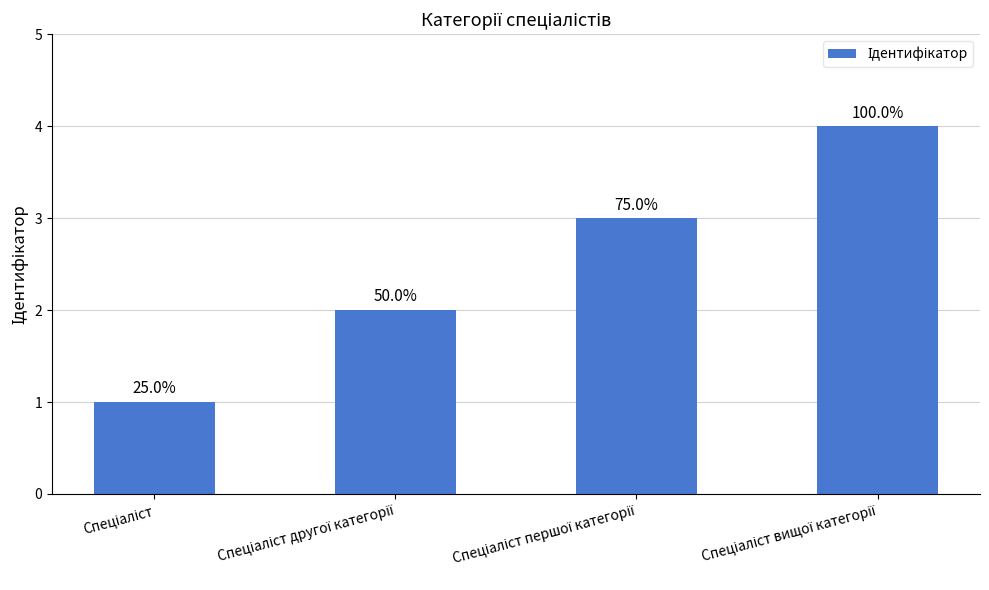

At which label is the value closest to 2?

Спеціаліст другої категорії